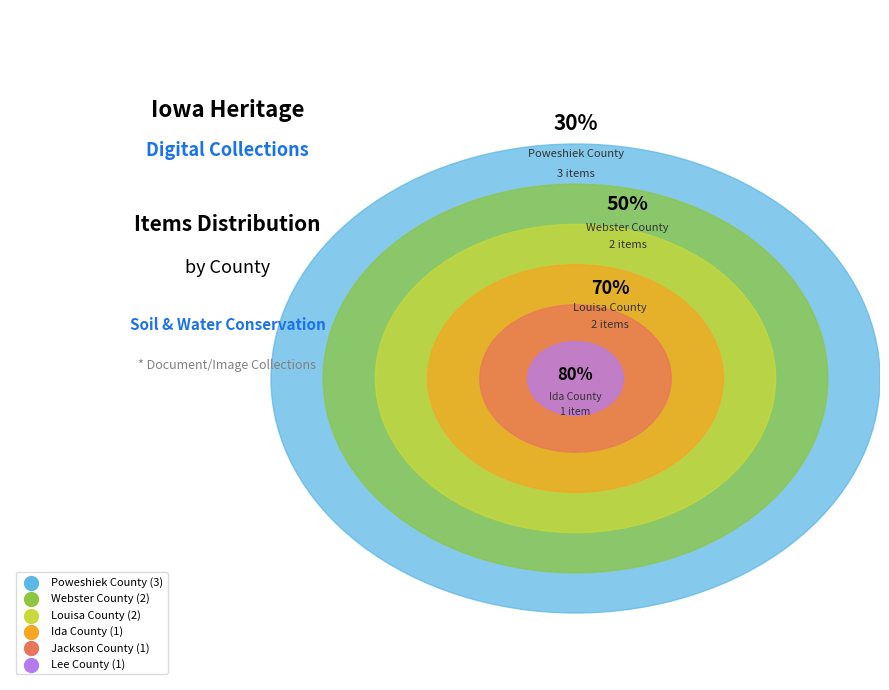

True or false: Louisa County accounts for 26% of the total.

False